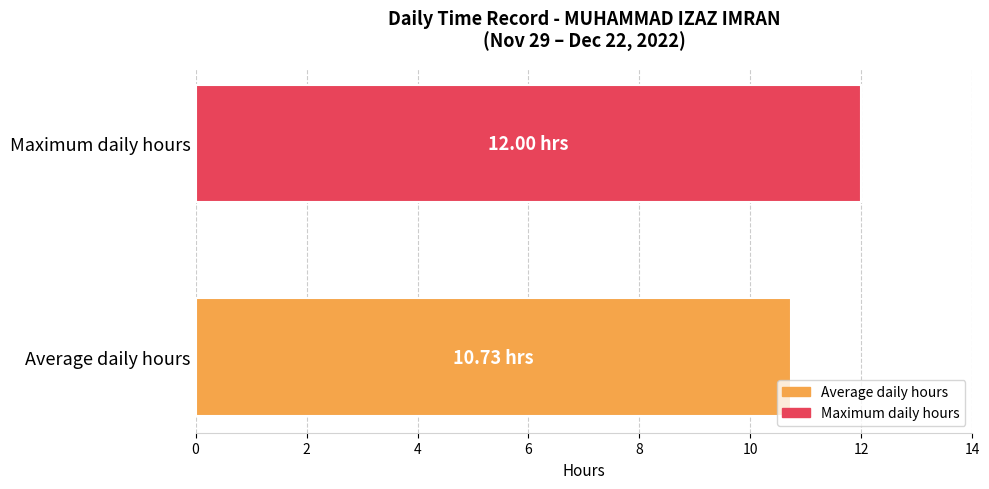

Which series has the widest spread of values?

Average daily hours